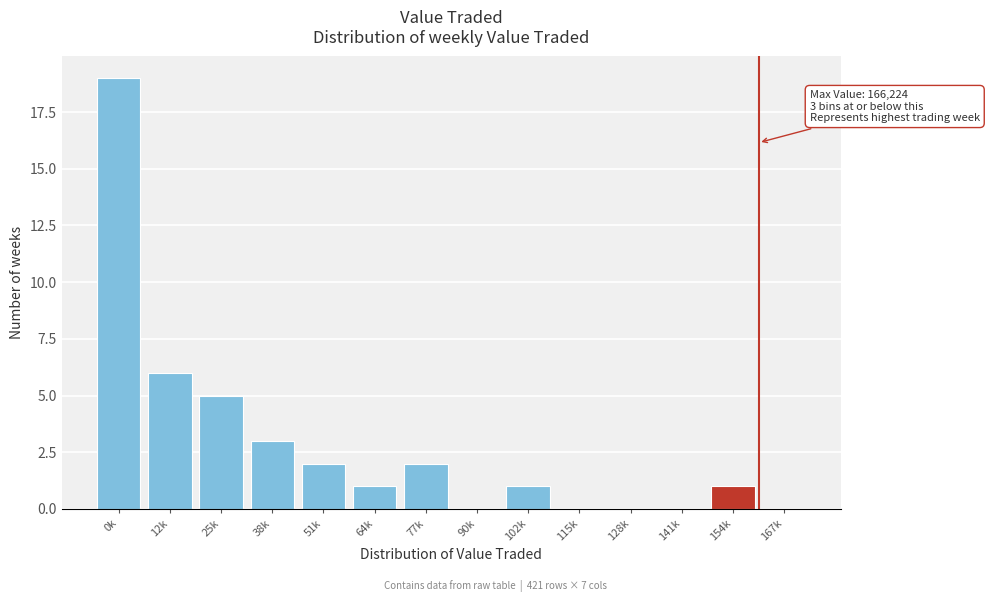

Reading left to right, extract all data points from this chart.

0k=19	12k=6	25k=5	38k=3	51k=2	64k=1	77k=2	90k=0	102k=1	115k=0	128k=0	141k=0	154k=1	167k=0